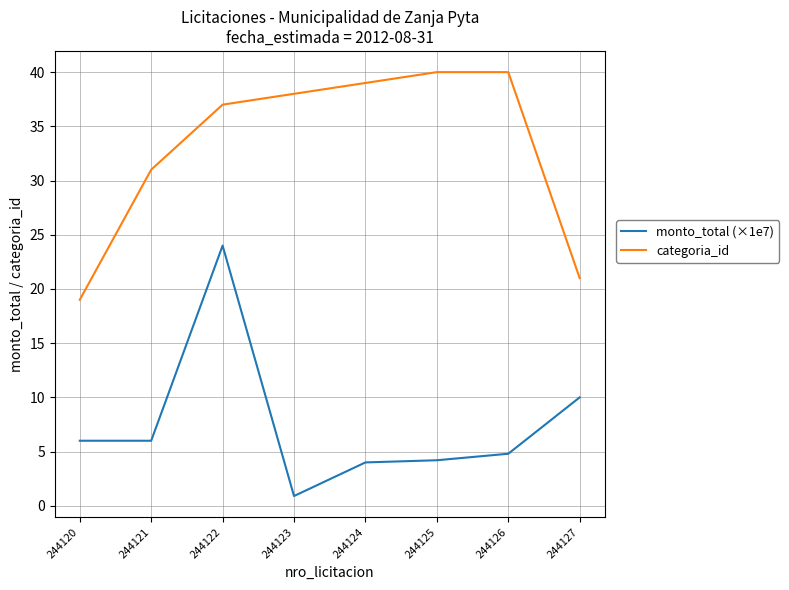

The value of monto_total (×1e7) at 244124 is 2.3. True or false?

False